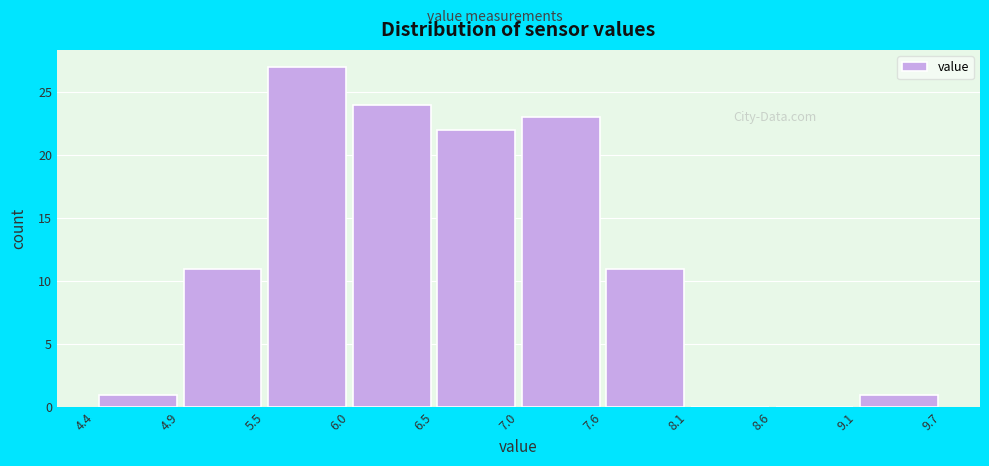

What is the height of the bar covering 7.0 to 7.6 on the x-axis? The values are not printed on the chart, so give them approximately, as read against the axis.

23